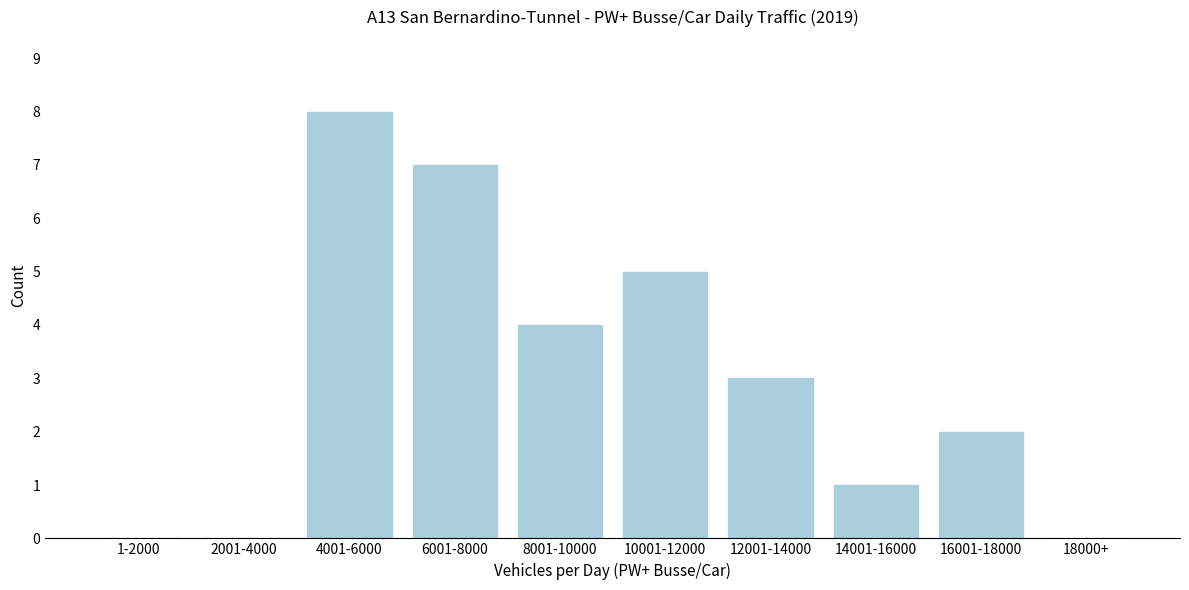

Reading right to left, transcribe all the data shown in this chart.

18000+=0	16001-18000=2	14001-16000=1	12001-14000=3	10001-12000=5	8001-10000=4	6001-8000=7	4001-6000=8	2001-4000=0	1-2000=0